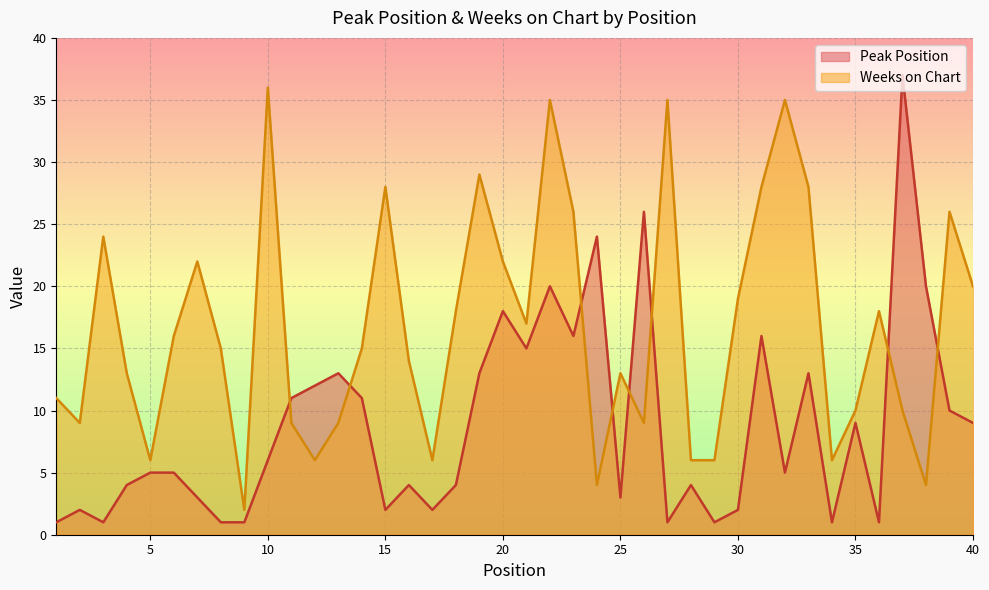

How many distinct data groups are displayed?

2